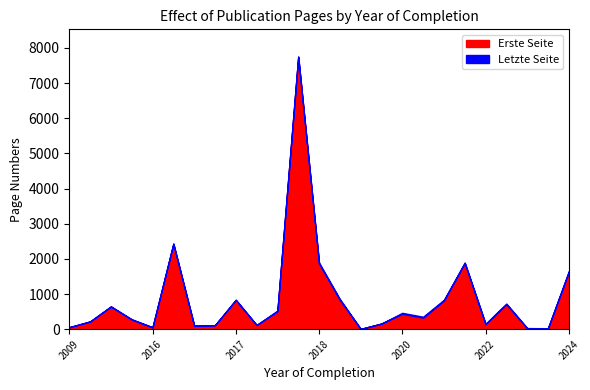

In Erste Seite, how many points are lower than both neighbors (excluding endpoints)?

8